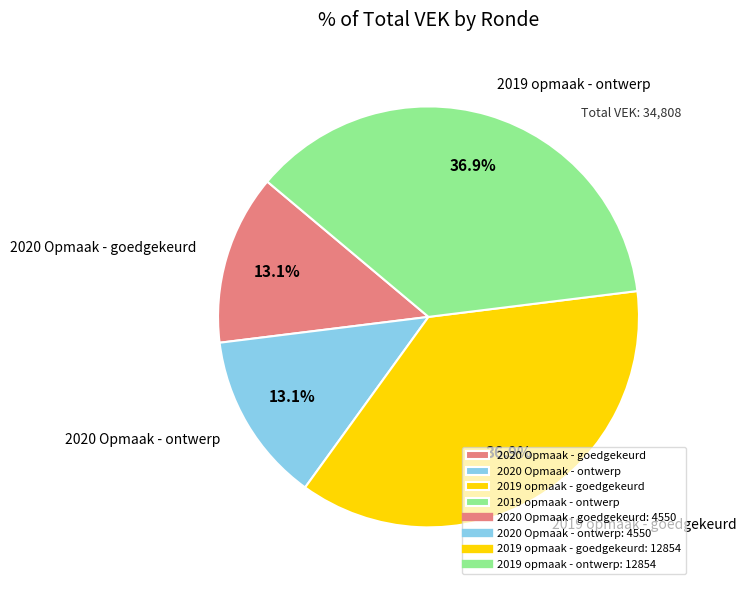

True or false: 2019 opmaak - goedgekeurd accounts for 37% of the total.

True